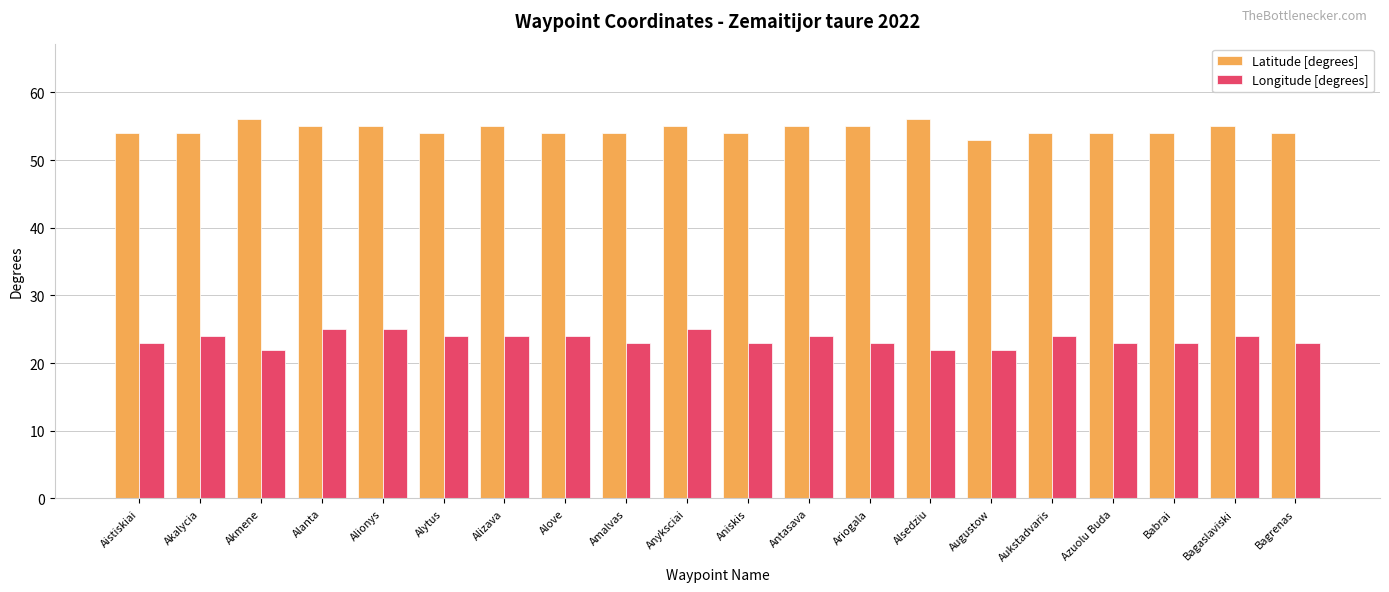

List the series in order of their overall mean, lowest first.

Longitude [degrees], Latitude [degrees]